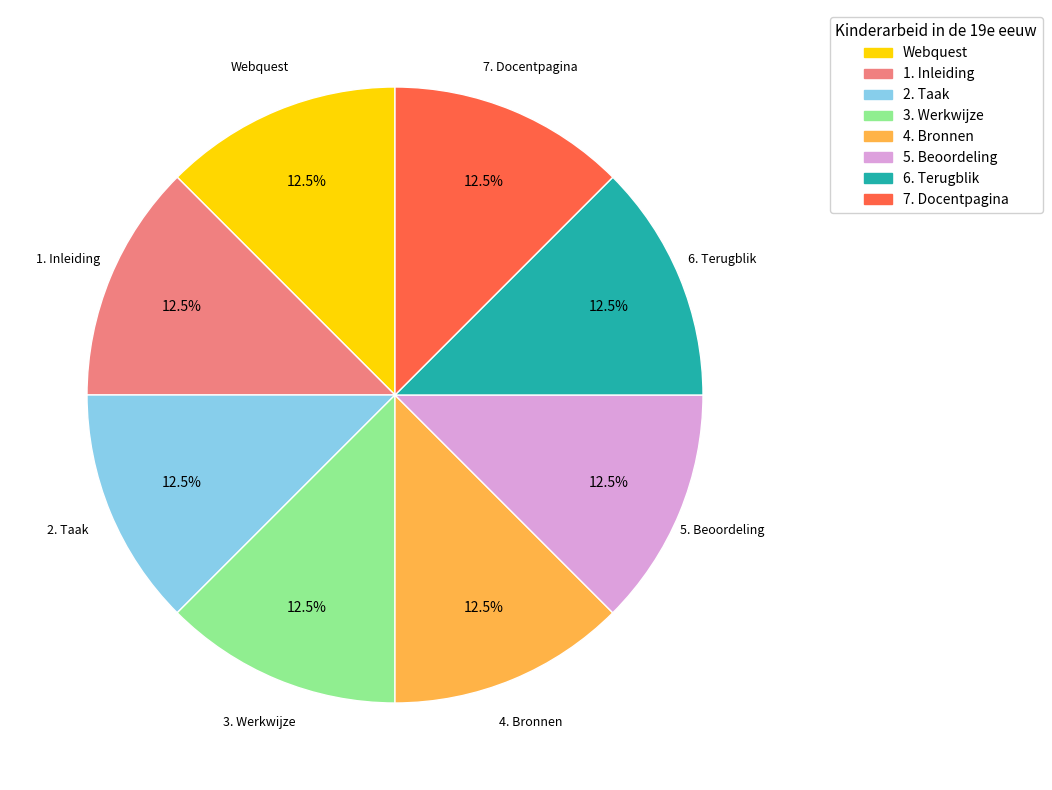

Combined, do 5. Beoordeling and Webquest account for over 50%?

No